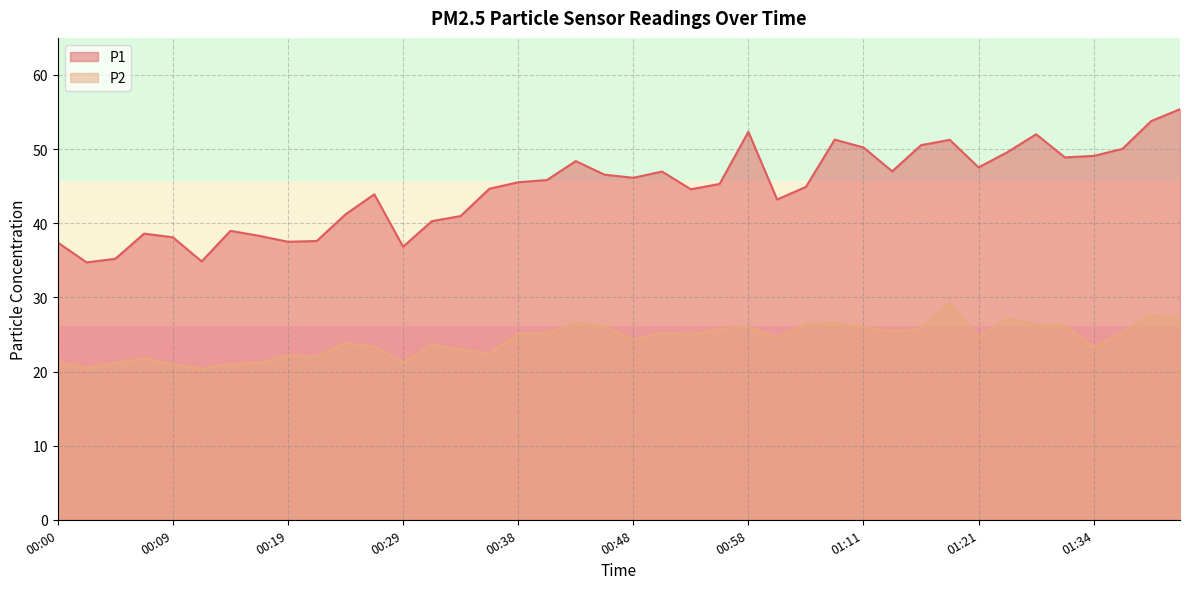

True or false: P1 has a value of 51.3 at 01:08.

True